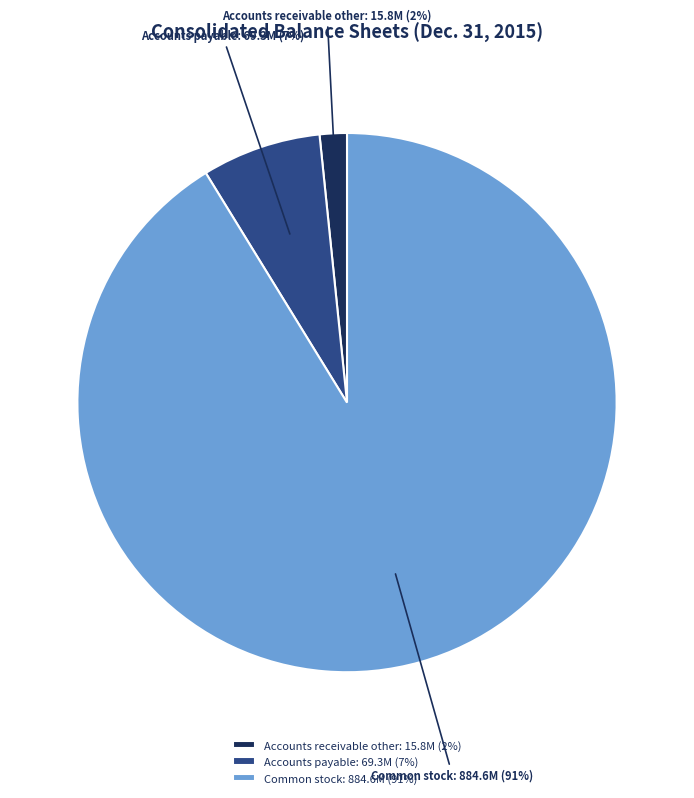

To the nearest percent, what percentage of the pie is Accounts payable: 69.3M (7%)?

7%